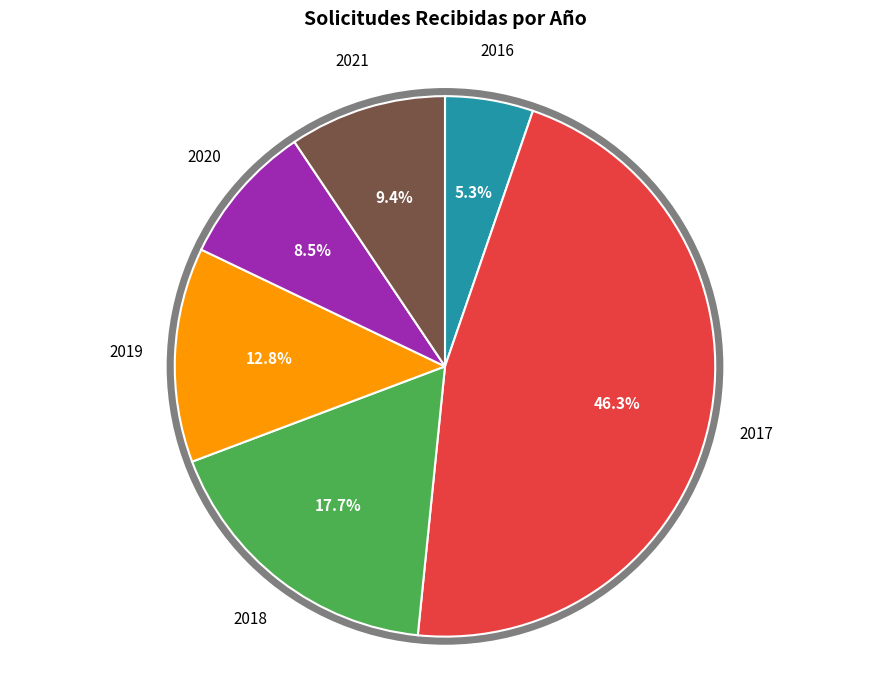

How much of the chart is everything except 2018?

82.3%